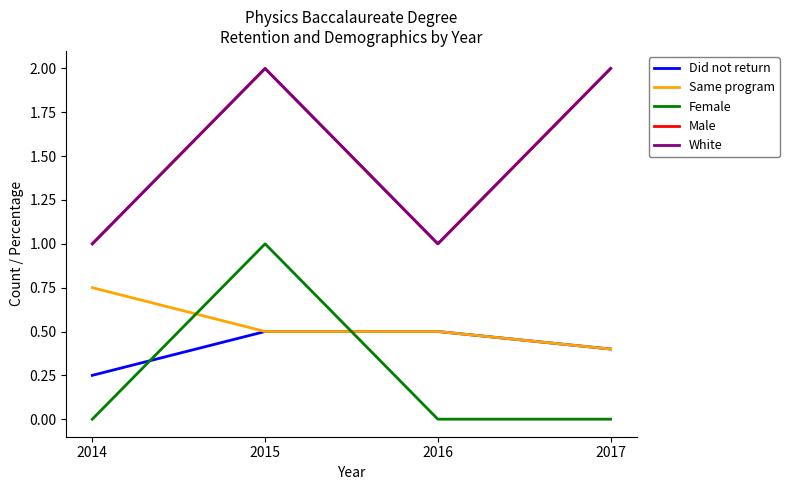

Does the chart have visible grid lines?

No